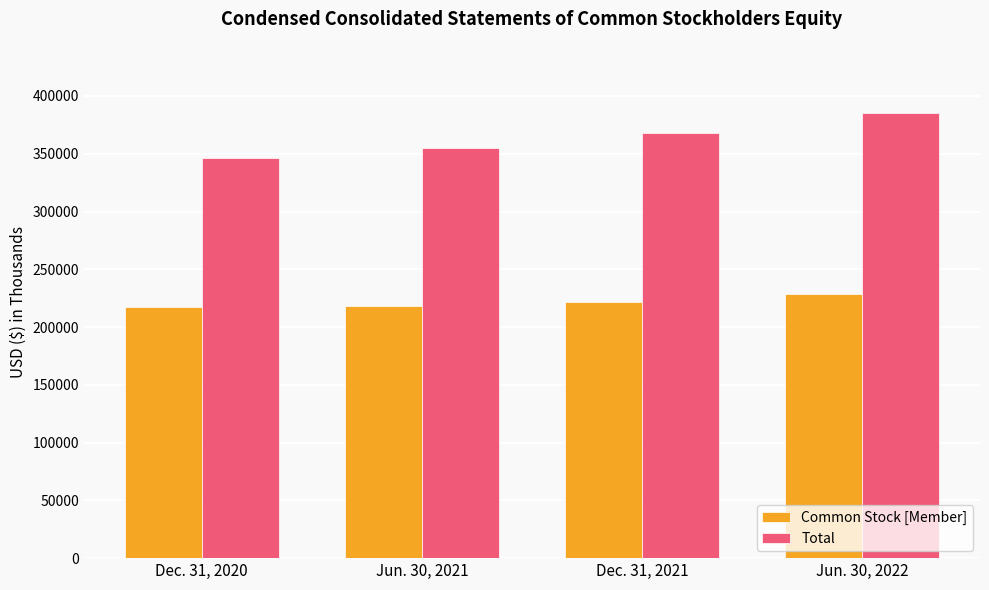

The Common Stock [Member] series shows 85533 at Dec. 31, 2020. True or false?

False